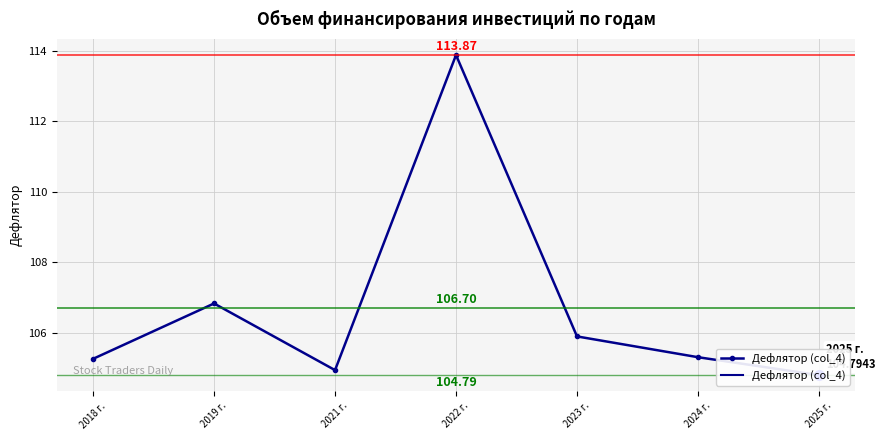

Count the number of values greater than 105.

5